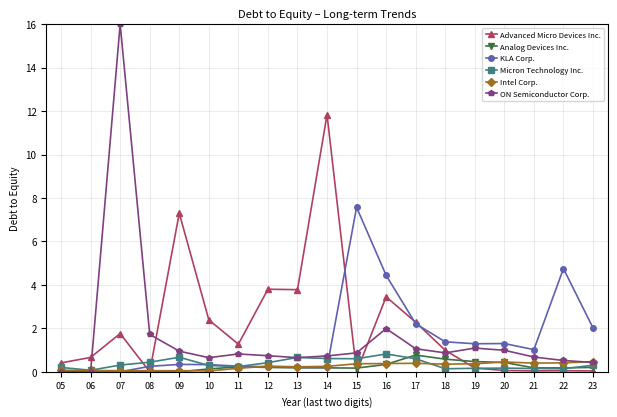

What is the maximum value shown in the chart?

16.0